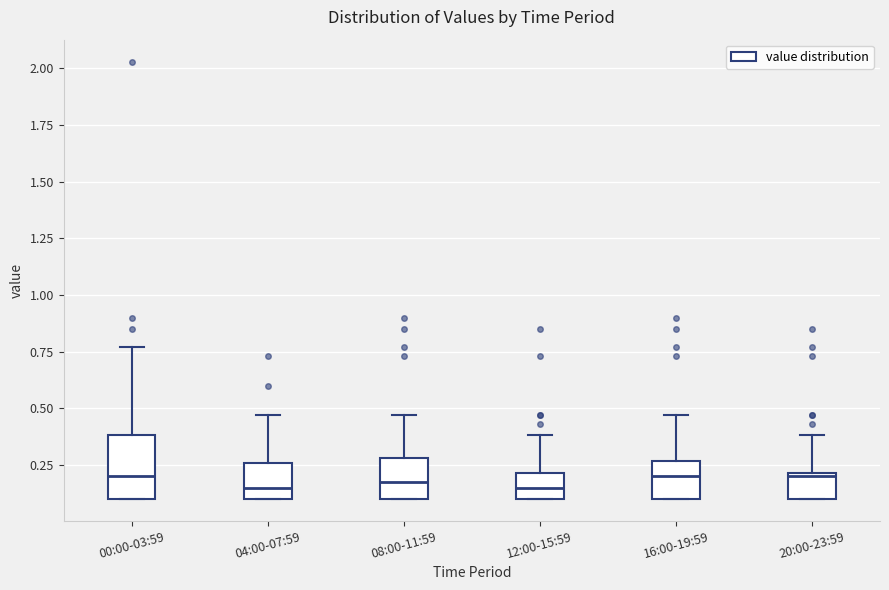

Reading left to right, read every box against the y-axis: the position of its median line, the range the box covers, and the ends of its whiskers. The values are not printed on the chart, so give them approximately, as read against the axis.

00:00-03:59: median 0.20, box 0.10 to 0.40, whiskers 0.10 to 0.75
04:00-07:59: median 0.15, box 0.10 to 0.25, whiskers 0.10 to 0.45
08:00-11:59: median 0.20, box 0.10 to 0.30, whiskers 0.10 to 0.45
12:00-15:59: median 0.15, box 0.10 to 0.20, whiskers 0.10 to 0.40
16:00-19:59: median 0.20, box 0.10 to 0.25, whiskers 0.10 to 0.45
20:00-23:59: median 0.20, box 0.10 to 0.20, whiskers 0.10 to 0.40